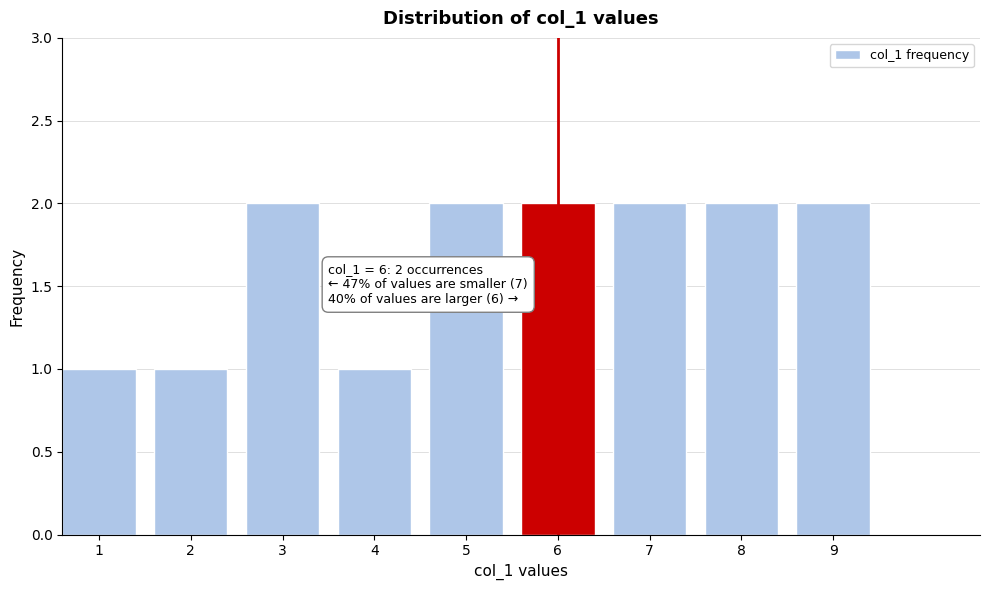

Reading left to right, what are all the values shown in this chart?

1	1	2	1	2	2	2	2	2